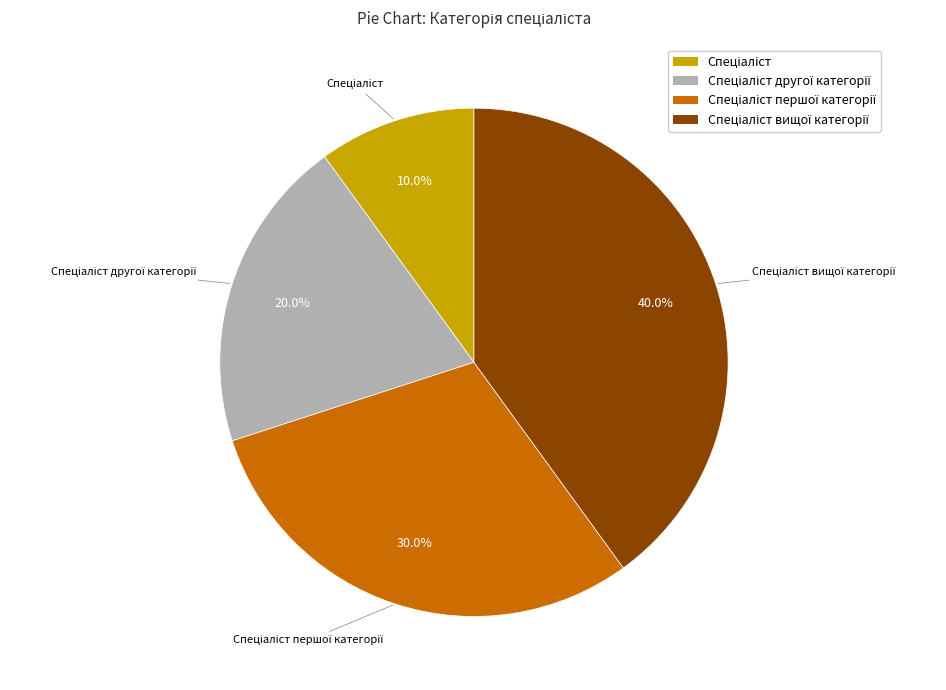

Does any single category account for the majority?

No